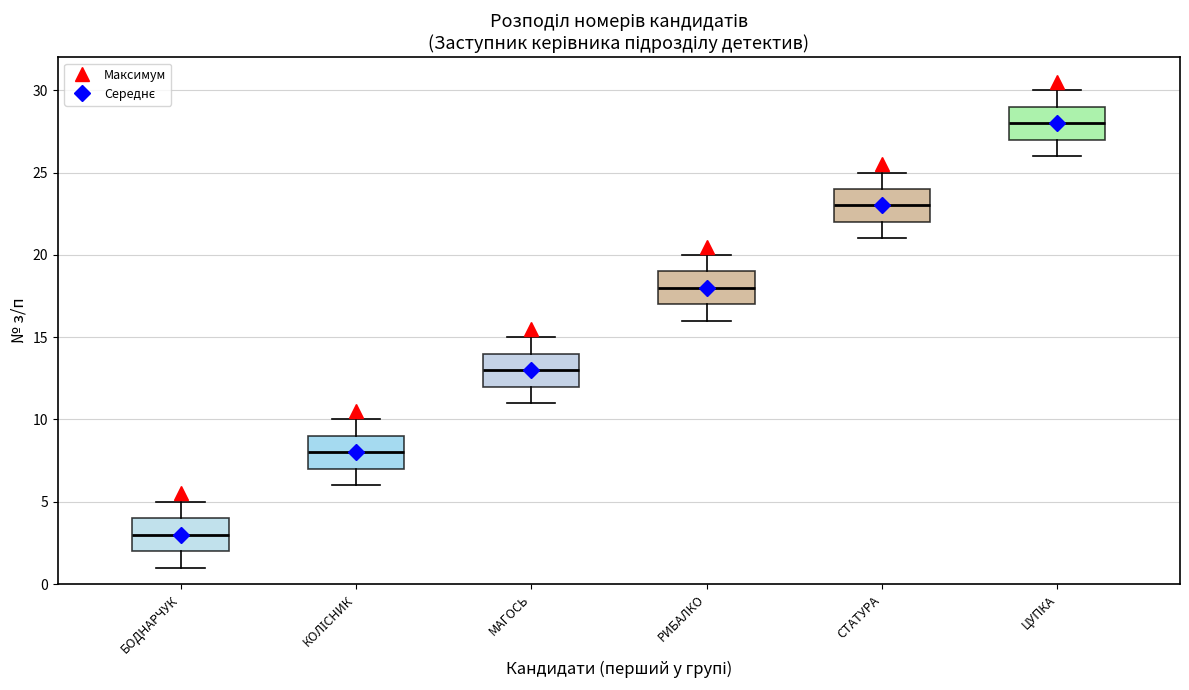

Where does the lower whisker of the box for МАГОСЬ end on the y-axis? The values are not printed on the chart, so give them approximately, as read against the axis.

11